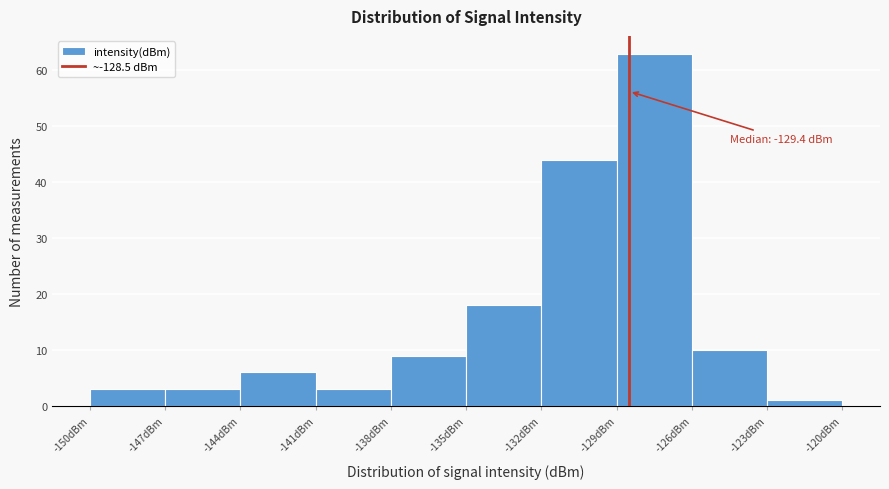

Which range on the x-axis has the tallest bar?

-129 to -126